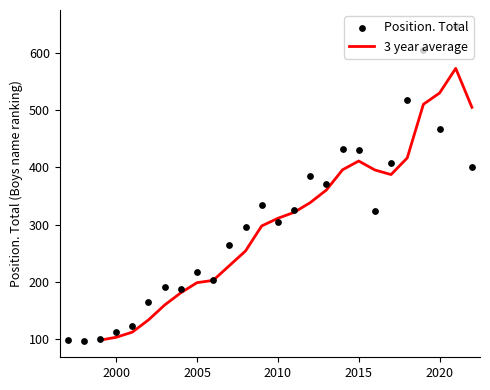

Which series has the largest Y range (max minus min)?

Position. Total